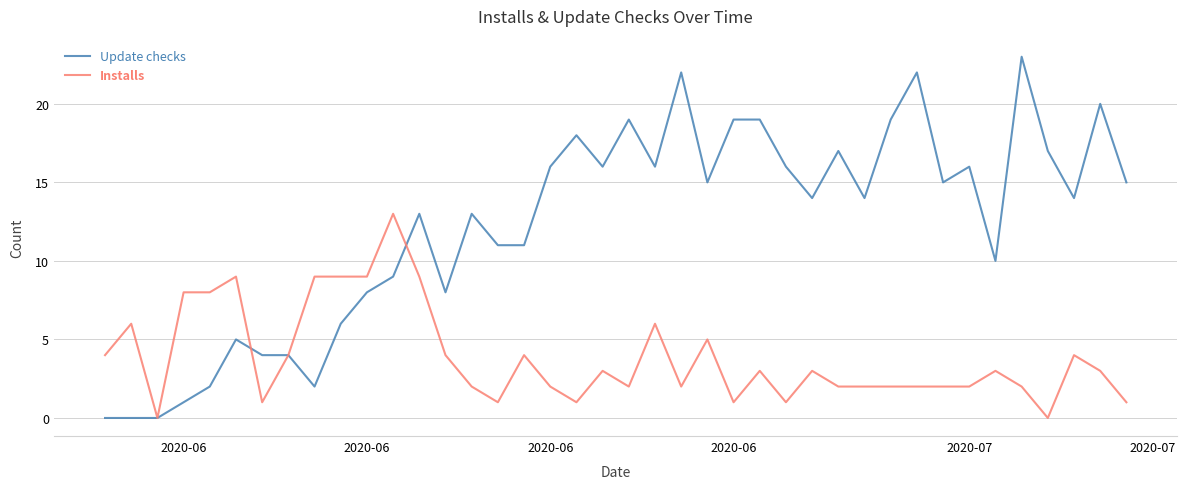

What is the maximum value shown in the chart?

23